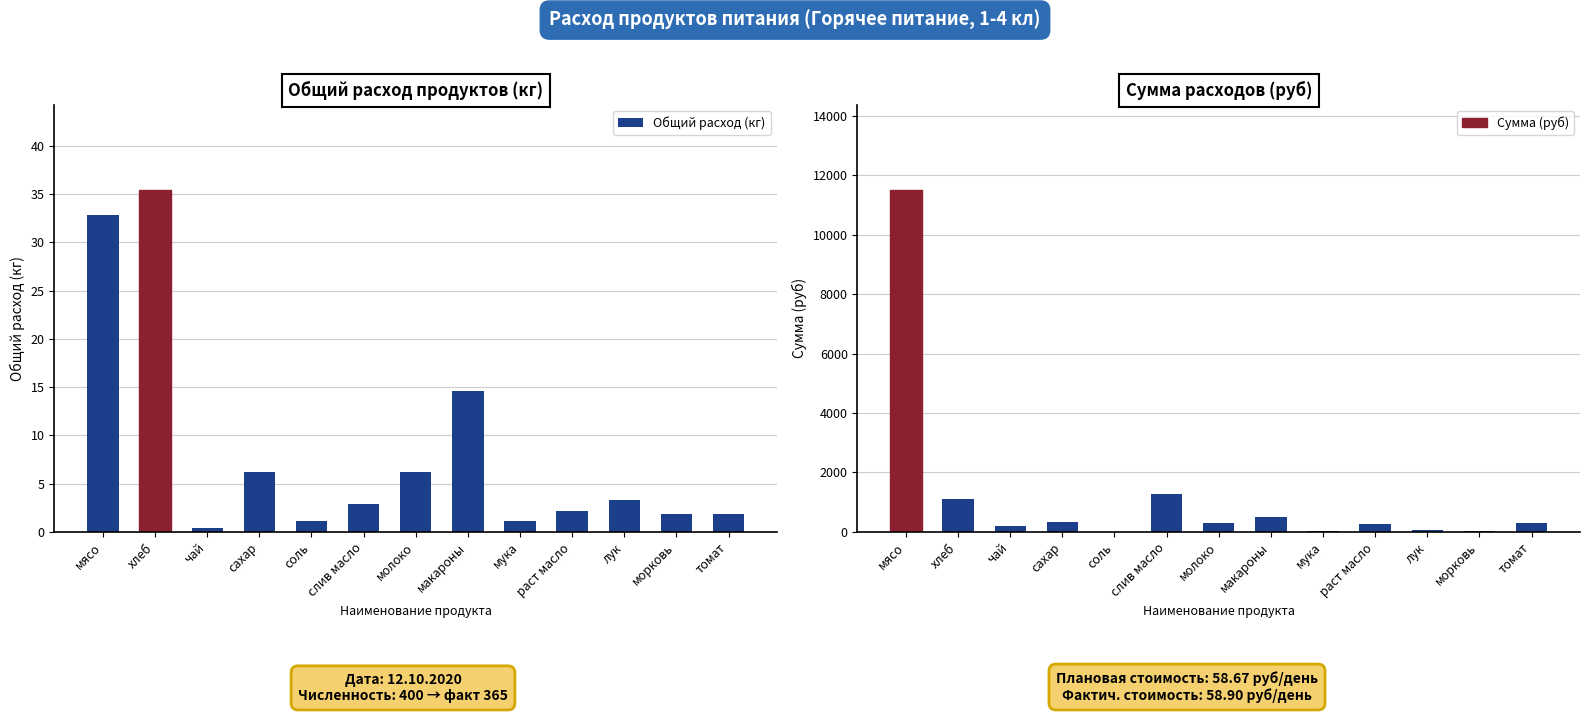

Is the value of Общий расход (кг) at сахар greater than the value of Сумма (руб) at молоко?

No